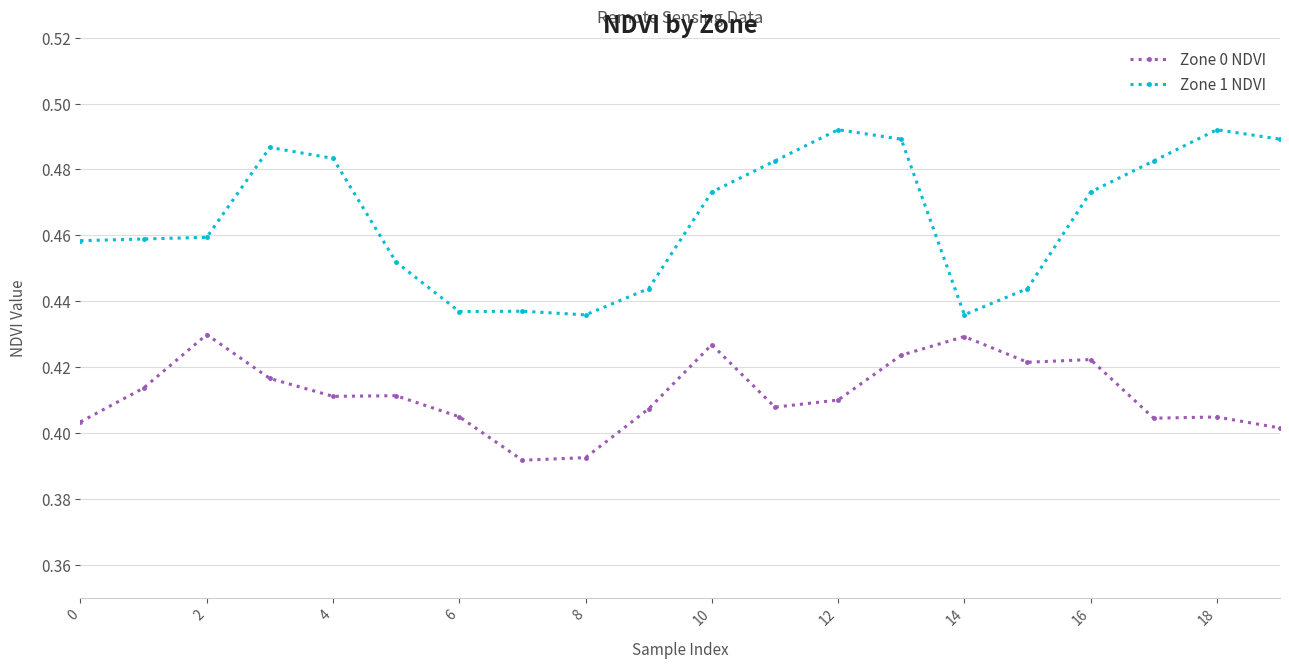

Which series has the largest range (max minus min)?

Zone 1 NDVI